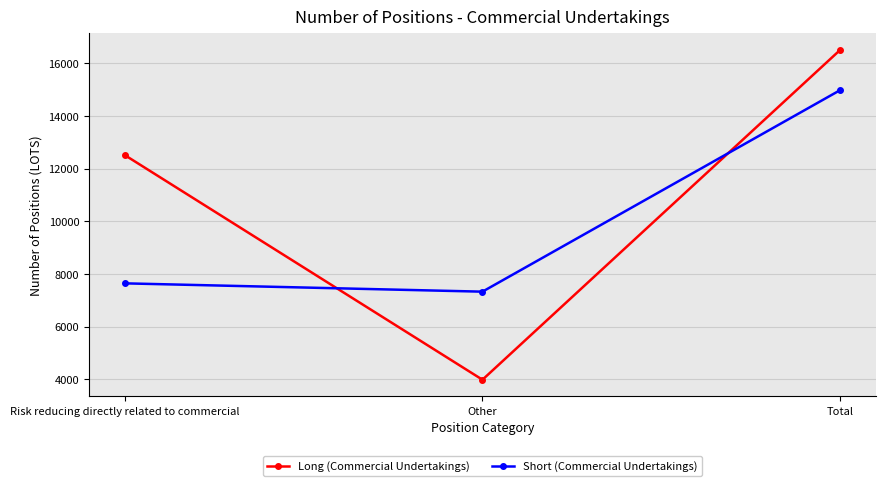

Does the chart display data point markers on the line(s)?

Yes